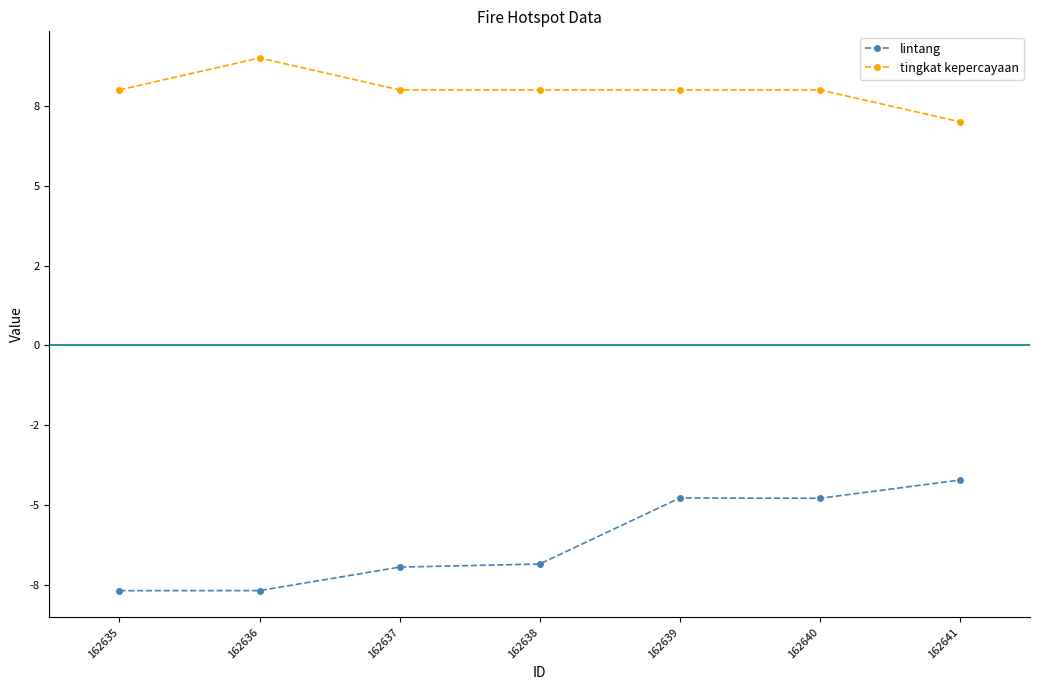

Read the tingkat kepercayaan value at 162636.

9.0